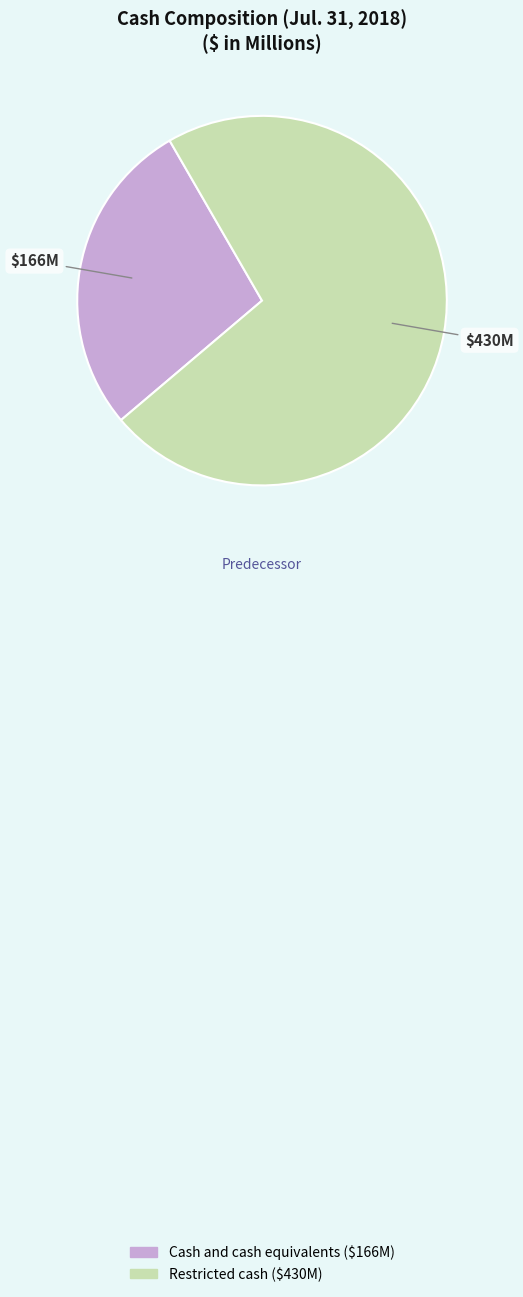

Which category has the smallest portion of the pie?

Cash and cash equivalents